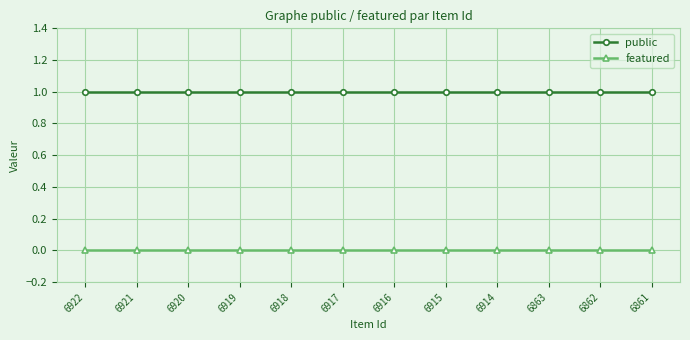

What are all the series names shown in the legend?

public, featured